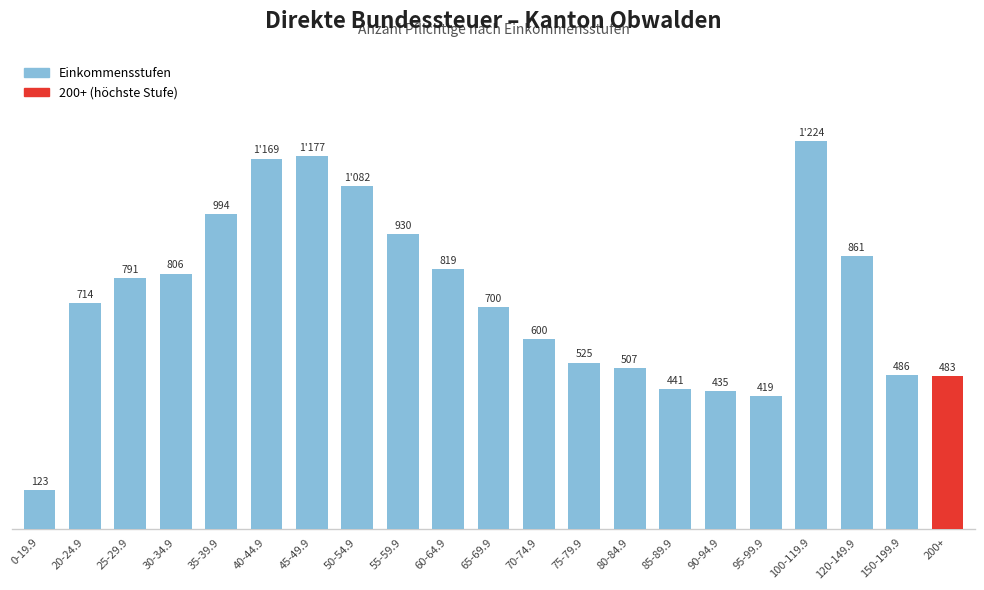

Which has a higher value, 80-84.9 or 50-54.9?

50-54.9